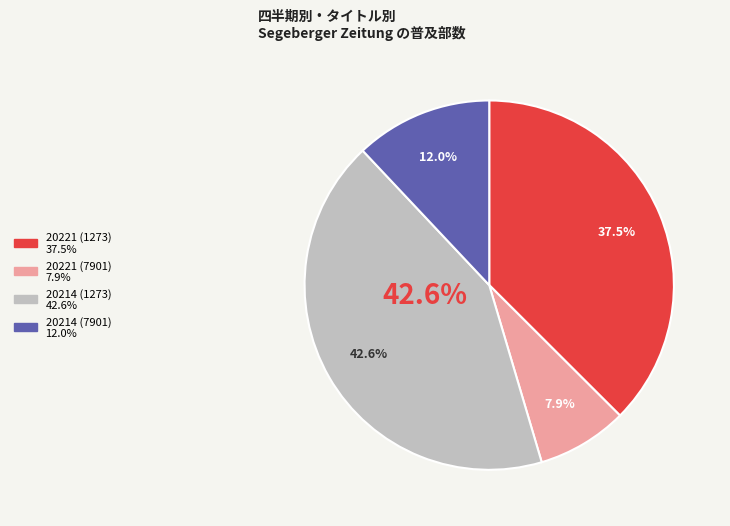

Rank the categories by value from highest to lowest.

20214 (1273), 20221 (1273), 20214 (7901), 20221 (7901)